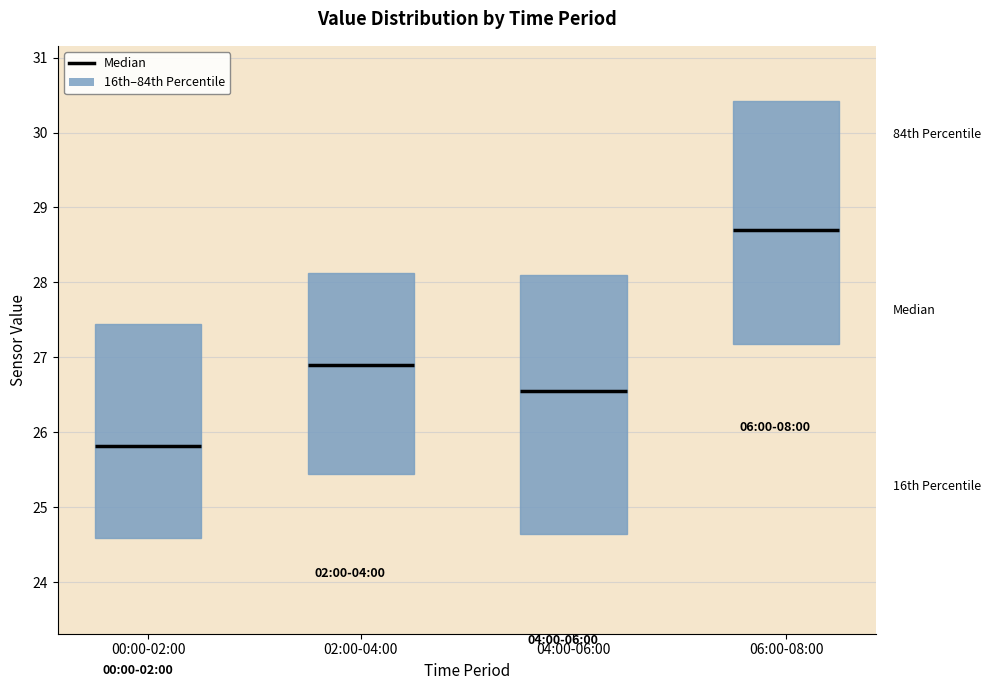

Where is the upper edge of the box for 00:00-02:00 on the y-axis? The values are not printed on the chart, so give them approximately, as read against the axis.

27.5